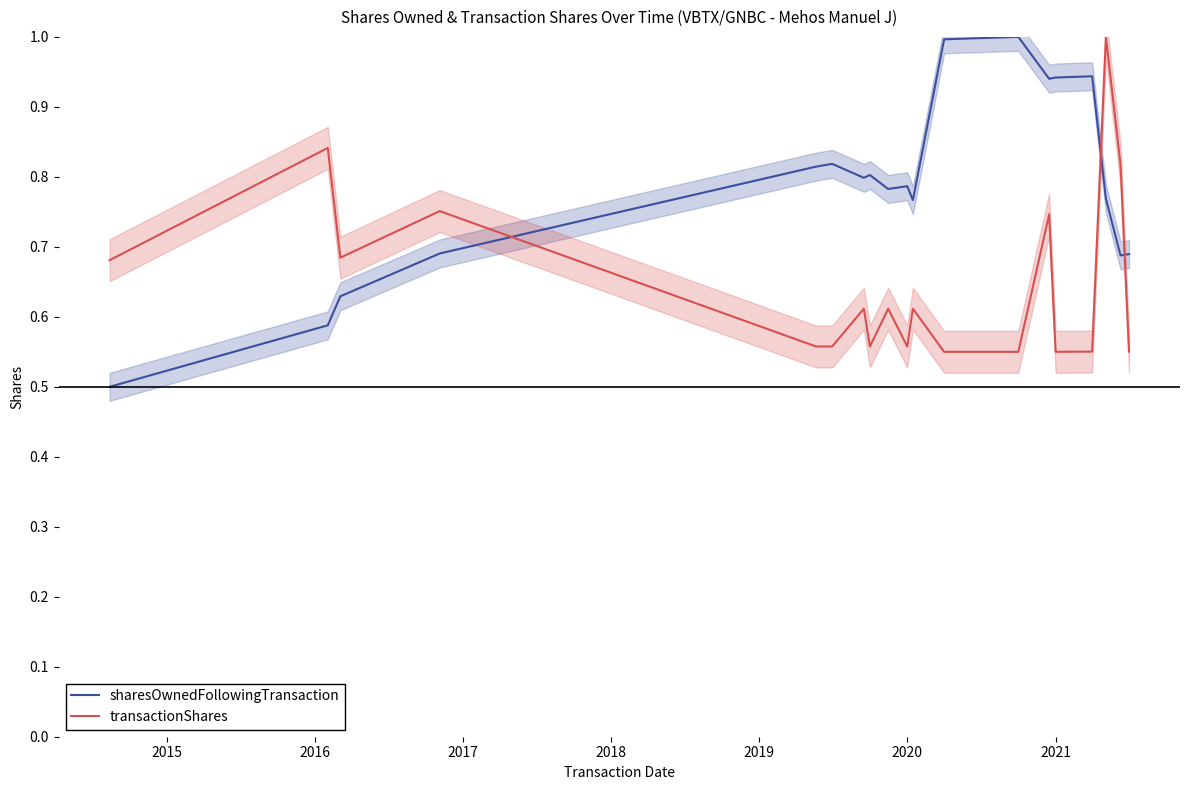

Is it true that sharesOwnedFollowingTransaction equals 0.2 at 2020?

False